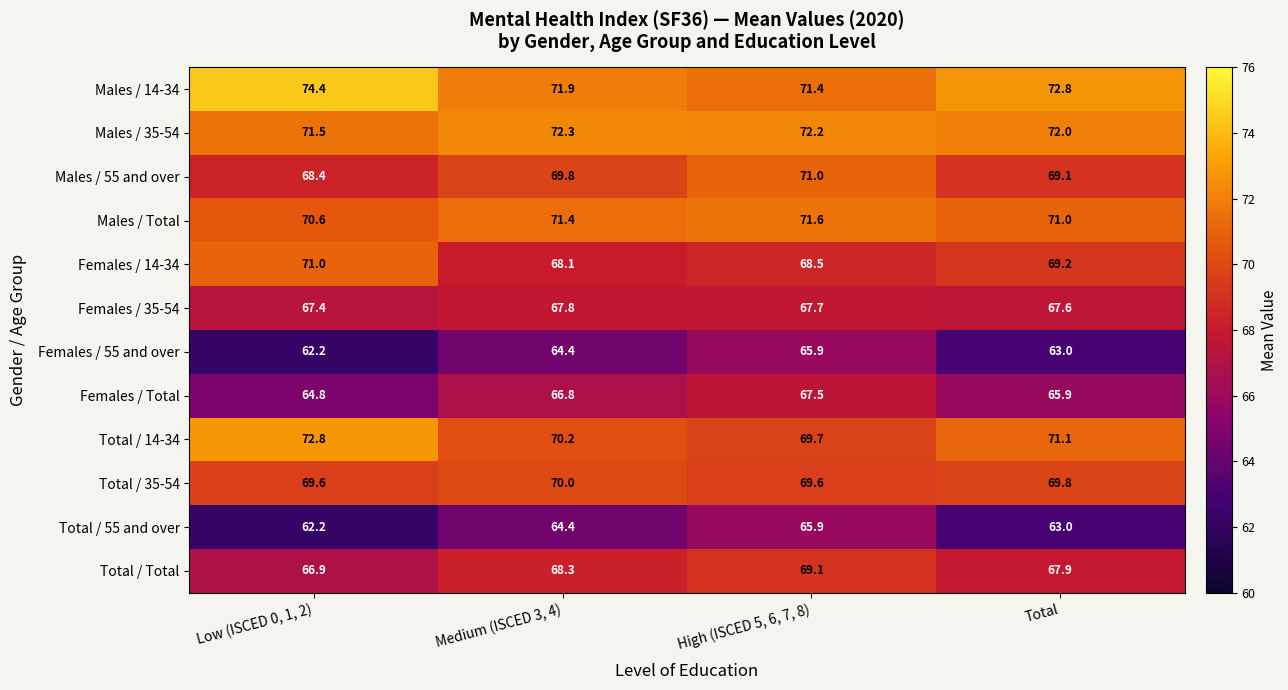

How many categories are shown in the chart?

4